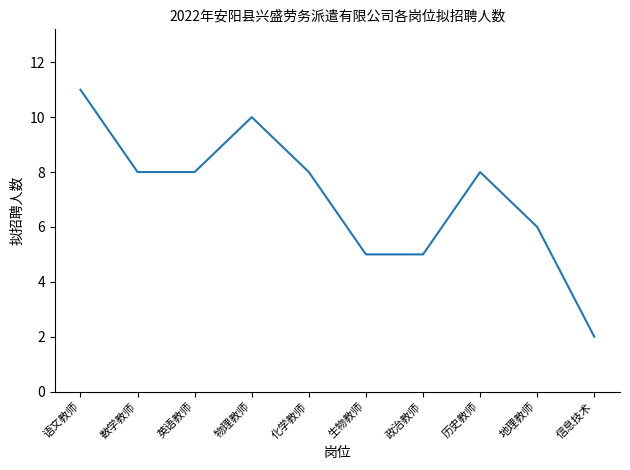

How many values are between 5 and 8?

7